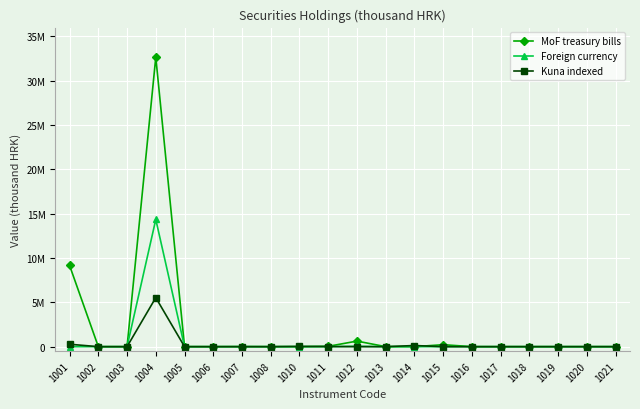

What are all the series names shown in the legend?

MoF treasury bills, Foreign currency, Kuna indexed